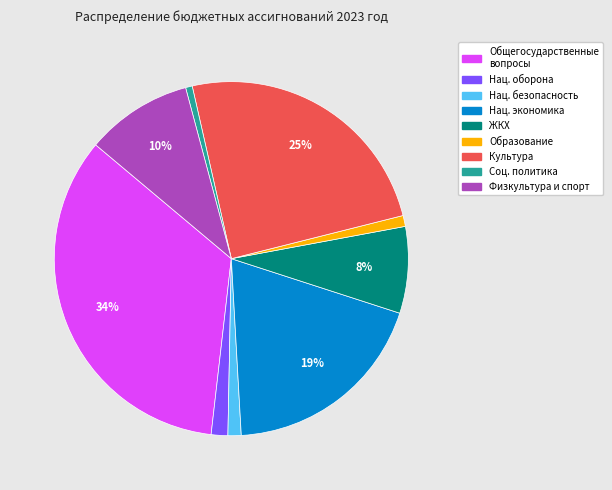

To the nearest percent, what is the average slice percentage?

11%